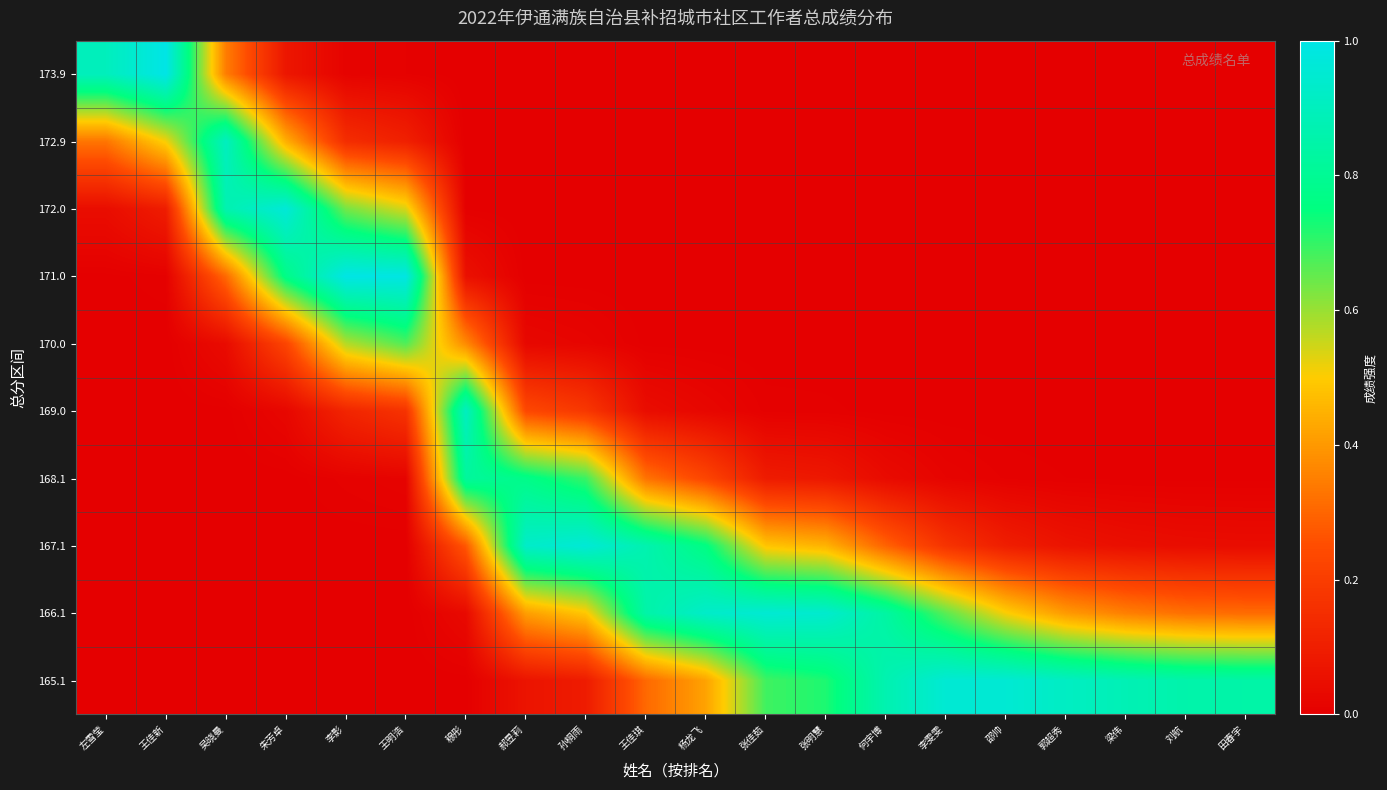

How many data points does each series have?

20